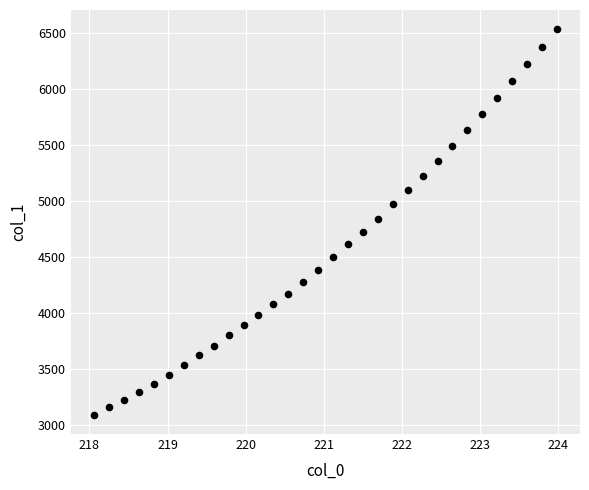

What is the range of Y values (max minus min)?

3441.9